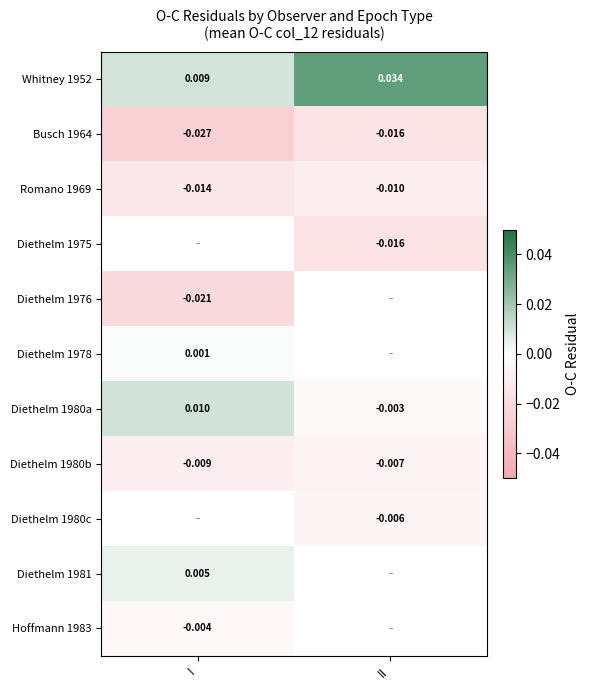

At which label is Diethelm 1980a closest to 0?

II